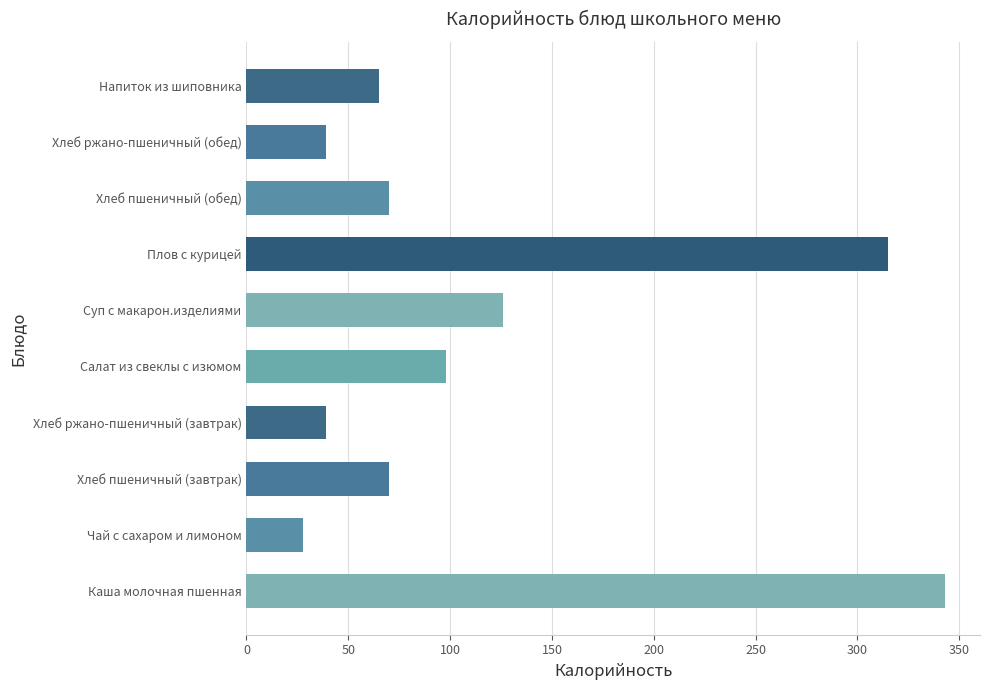

What is the average value?

119